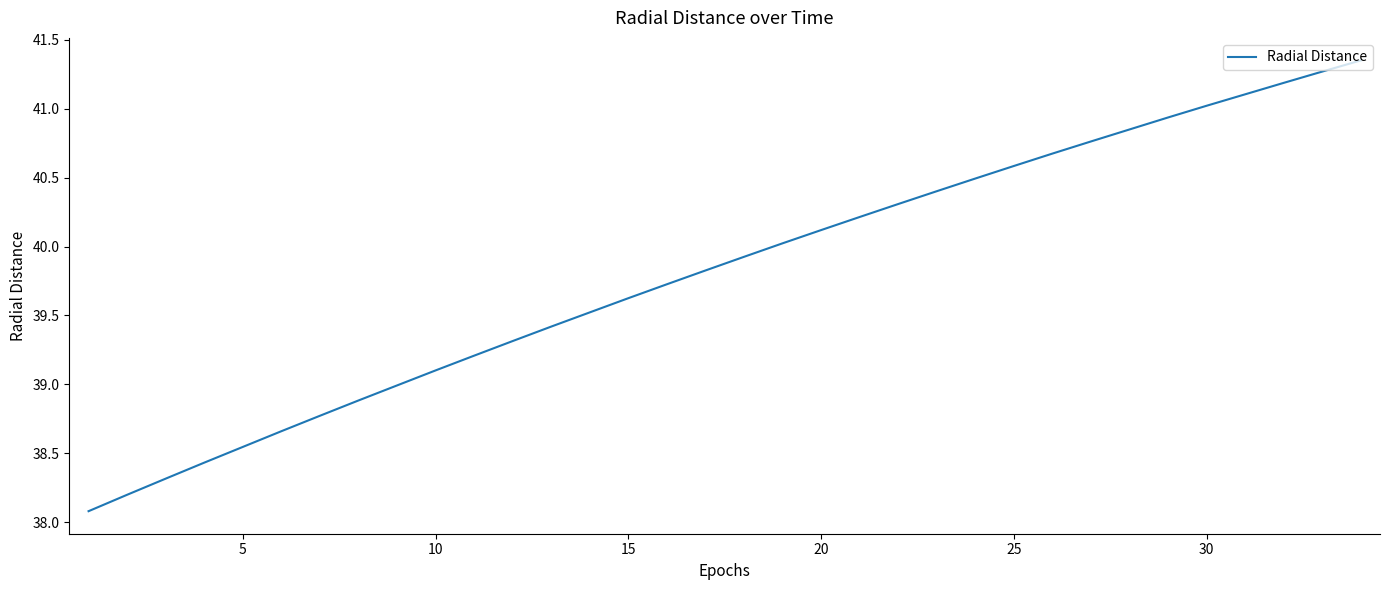

Is this an area chart (filled region under the line)?

No